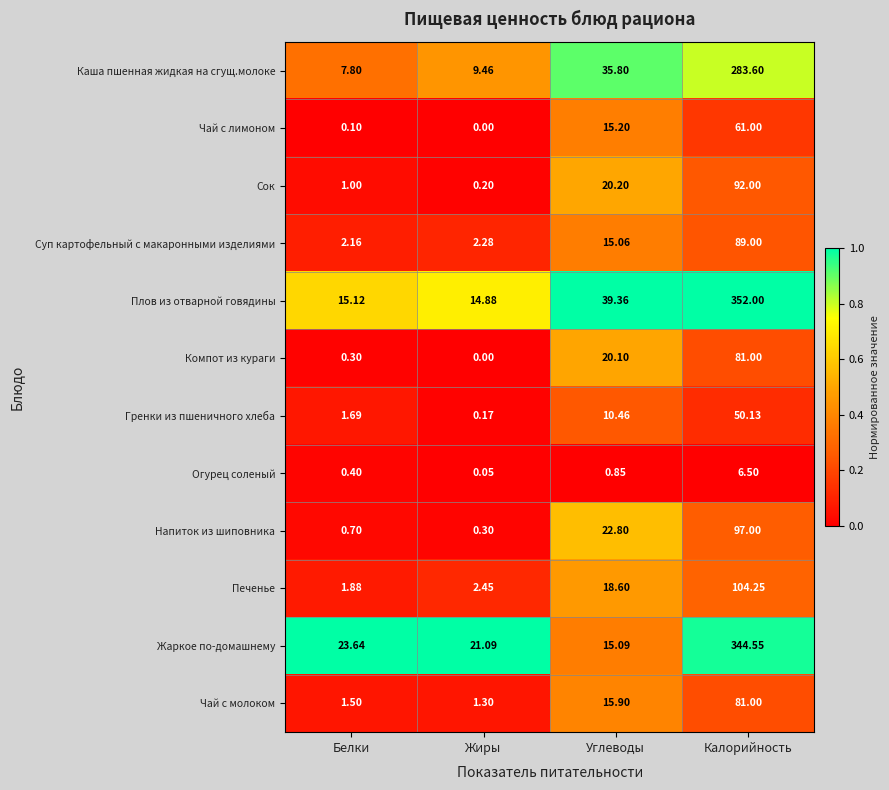

Which label corresponds to the smallest value in the chart?

Жиры